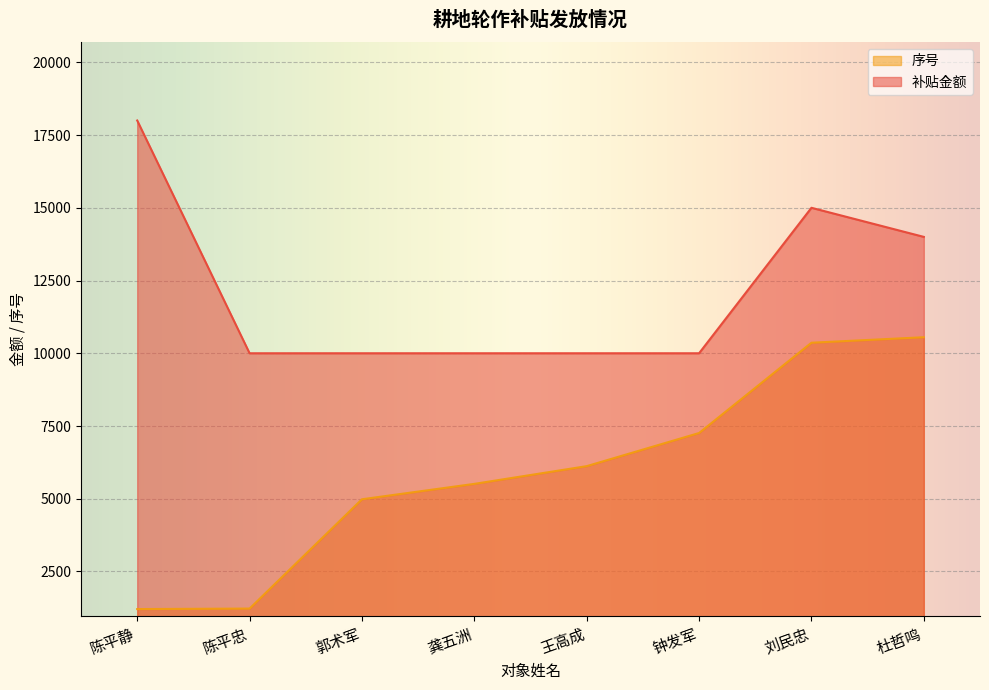

Where does the 序号 series first go above 6120?

钟发军